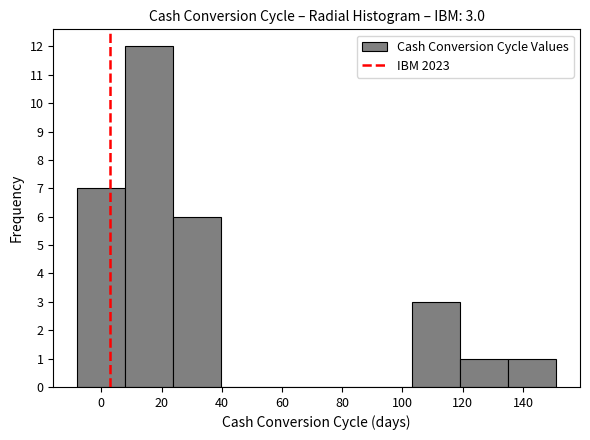

Over which range of the x-axis is the bar tallest?

8 to 24